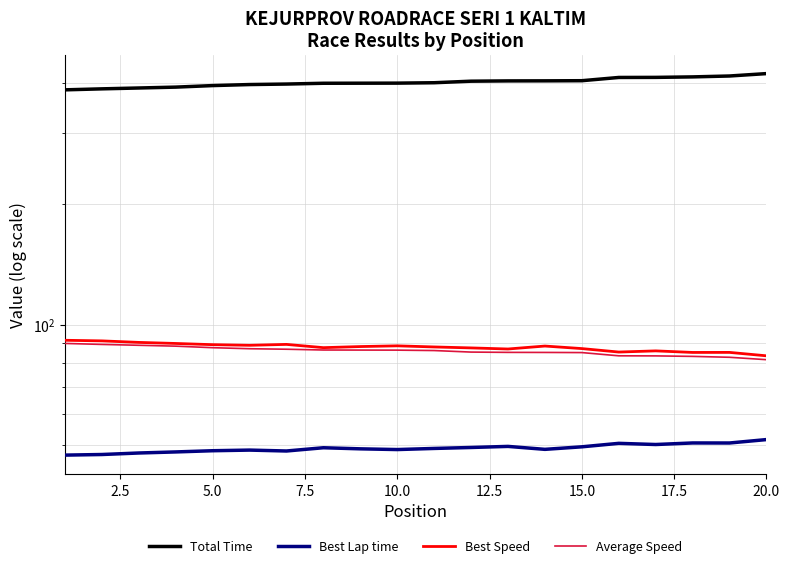

What is the average value of the Best Speed series?

87.9